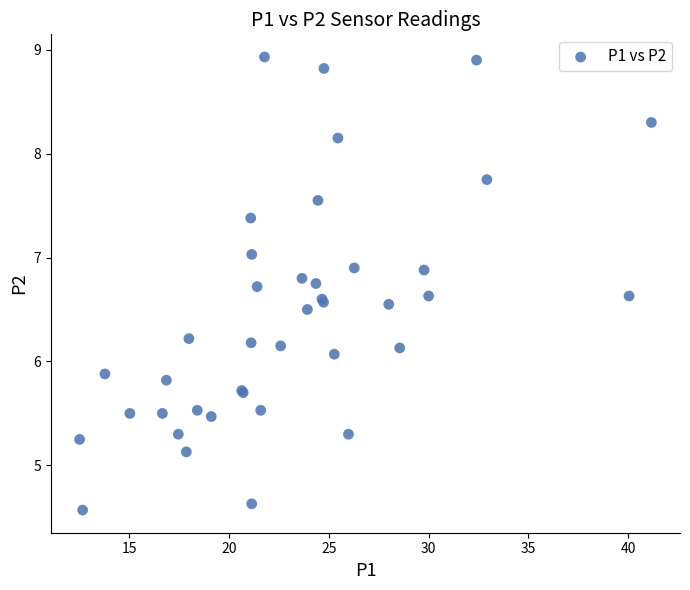

What Y value in the scatter plot is closest to 6?

6.1